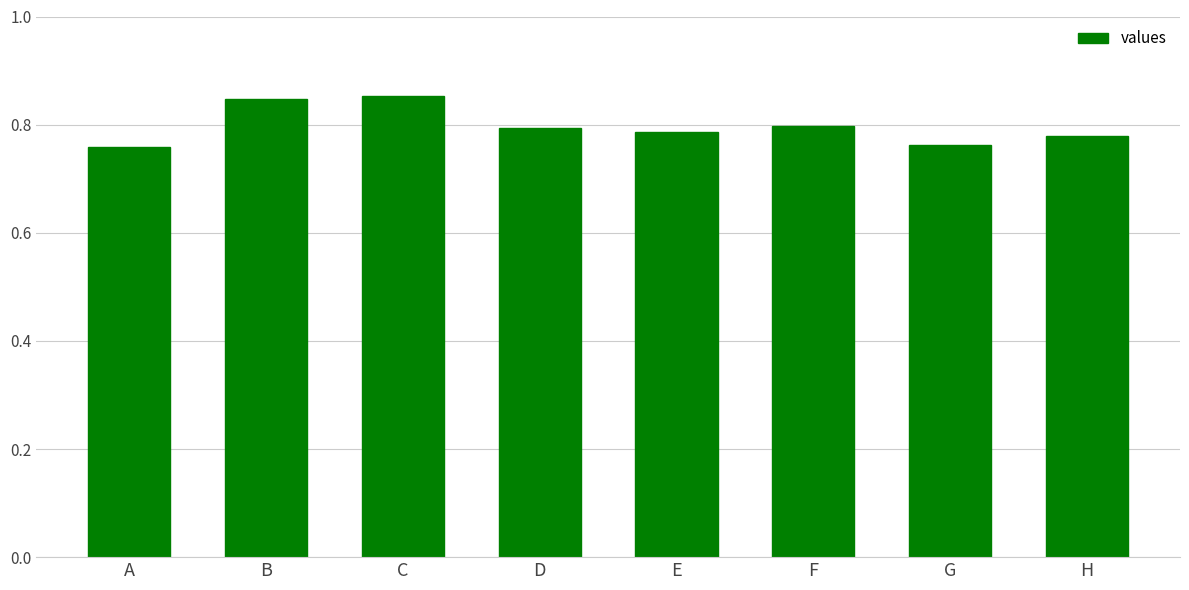

True or false: the data shows 0.2 at D.

False